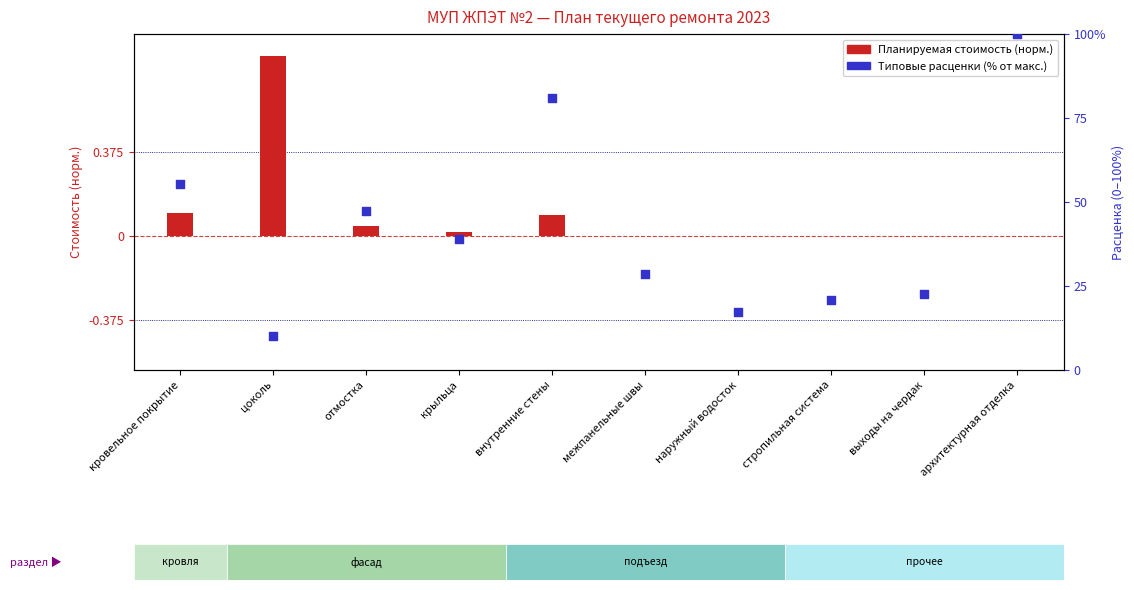

Is the value of Типовые расценки (норм. %) at крыльца greater than the value of Планируемая стоимость (норм.) at выходы на чердак?

Yes